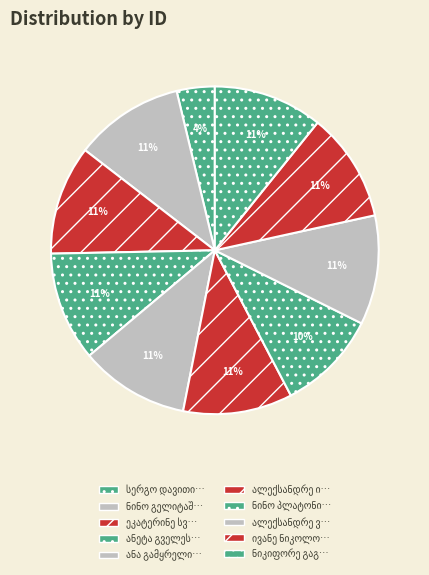

Rank the categories by value from highest to lowest.

ნინო გელიტაშვილი, ეკატერინე სვიმონის ასული გოთუა, ანეტა გველესიანი, ანა გამყრელიძე, ნიკიფორე გაგუჩაძე, ალექსანდრე ივანეს ძე გაბაშვილი, ალექსანდრე ვასილის ძე გოგელიძე, ივანე ნიკოლოზის ძე გიორგობიანი, ნინო პლატონის ასული გველესიანი, სერგო დავითის ძე გოცირიძე